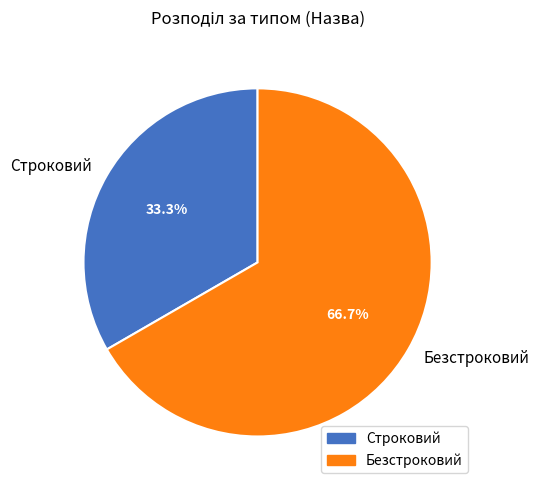

Which has a higher value, Безстроковий or Строковий?

Безстроковий